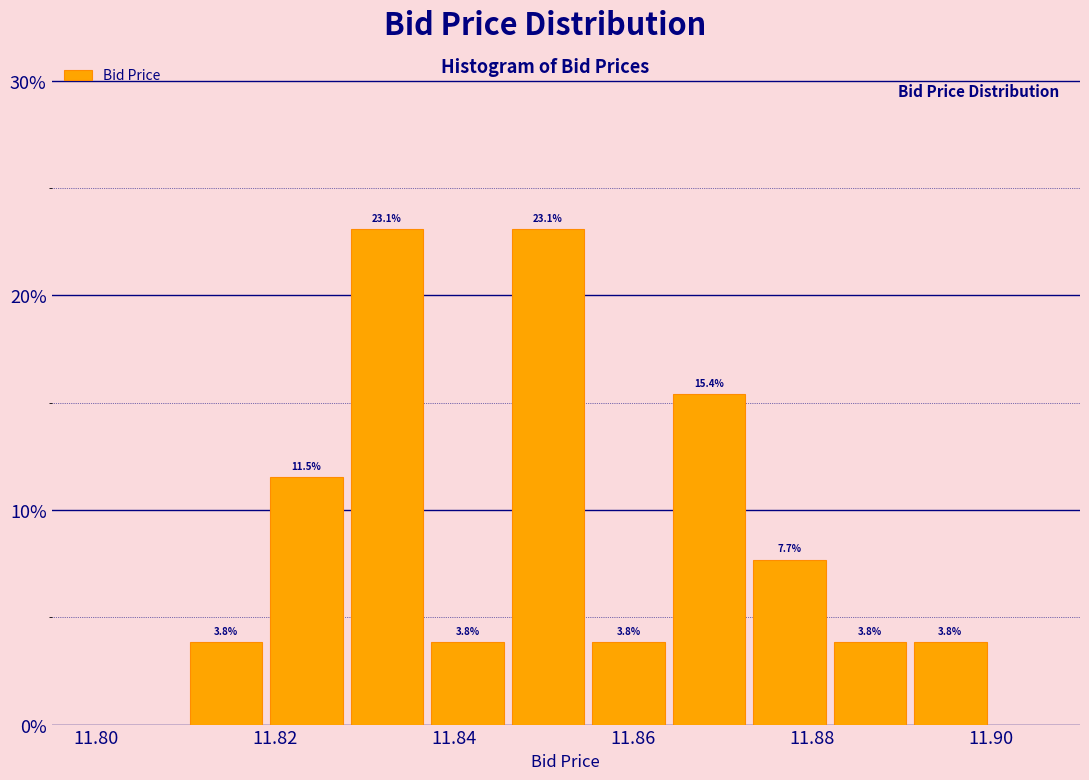

Reading left to right, list every bar in this chart as the range it spans on the x-axis followed by its height. The bar edges are not printed on the chart, so give them approximately, as read against the axis.

11.810 to 11.819: 3.8
11.819 to 11.828: 11.5
11.828 to 11.837: 23.1
11.837 to 11.846: 3.8
11.846 to 11.855: 23.1
11.855 to 11.864: 3.8
11.864 to 11.873: 15.4
11.873 to 11.882: 7.7
11.882 to 11.891: 3.8
11.891 to 11.900: 3.8